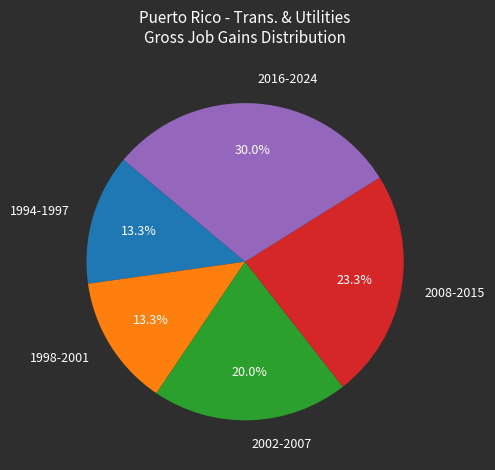

Does any single category account for the majority?

No